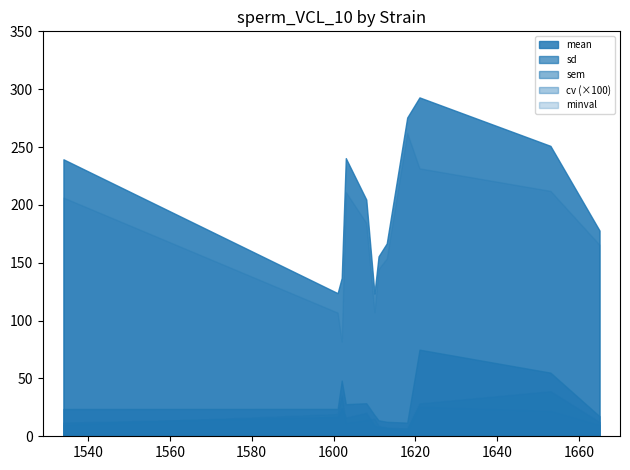

Reading right to left, extract all data points from this chart.

mean: CC065/Unc=177.8	CC053/Unc=251.0	CC021/Unc=292.9	CC018/Unc=275.5	CC013/GeniUnc=166.7	CC011/Unc=155.5	CC010/GeniUnc=123.4	CC008/GeniUnc=204.6	CC003/Unc=240.4	CC002/Unc=136.9	CC001/Unc=123.7	CC034/Unc=239.4
sd: CC065/Unc=17.3	CC053/Unc=55.0	CC021/Unc=74.9	CC018/Unc=11.8	CC013/GeniUnc=12.5	CC011/Unc=13.8	CC010/GeniUnc=18.4	CC008/GeniUnc=28.6	CC003/Unc=27.8	CC002/Unc=48.1	CC001/Unc=23.7	CC034/Unc=23.6
sem: CC065/Unc=12.2	CC053/Unc=38.9	CC021/Unc=28.3	CC018/Unc=6.8	CC013/GeniUnc=7.2	CC011/Unc=8.0	CC010/GeniUnc=9.2	CC008/GeniUnc=20.2	CC003/Unc=16.0	CC002/Unc=24.1	CC001/Unc=16.8	CC034/Unc=11.8
cv: CC065/Unc=0.1	CC053/Unc=0.2	CC021/Unc=0.3	CC018/Unc=0.0	CC013/GeniUnc=0.1	CC011/Unc=0.1	CC010/GeniUnc=0.1	CC008/GeniUnc=0.1	CC003/Unc=0.1	CC002/Unc=0.4	CC001/Unc=0.2	CC034/Unc=0.1
minval: CC065/Unc=165.5	CC053/Unc=212.1	CC021/Unc=231.6	CC018/Unc=262.2	CC013/GeniUnc=153.7	CC011/Unc=144.6	CC010/GeniUnc=107.4	CC008/GeniUnc=184.4	CC003/Unc=211.1	CC002/Unc=81.9	CC001/Unc=106.9	CC034/Unc=206.3